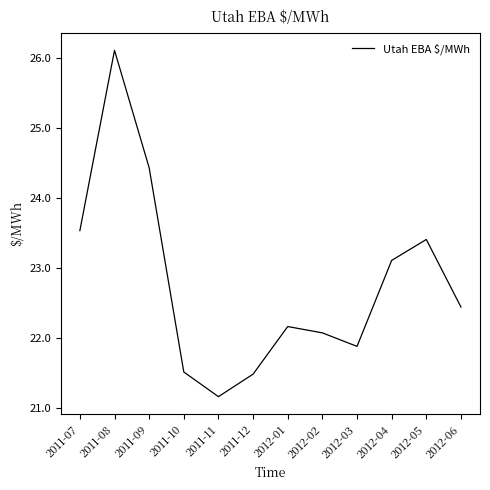

What is the difference between the values at 2012-02 and 2012-03?

0.2